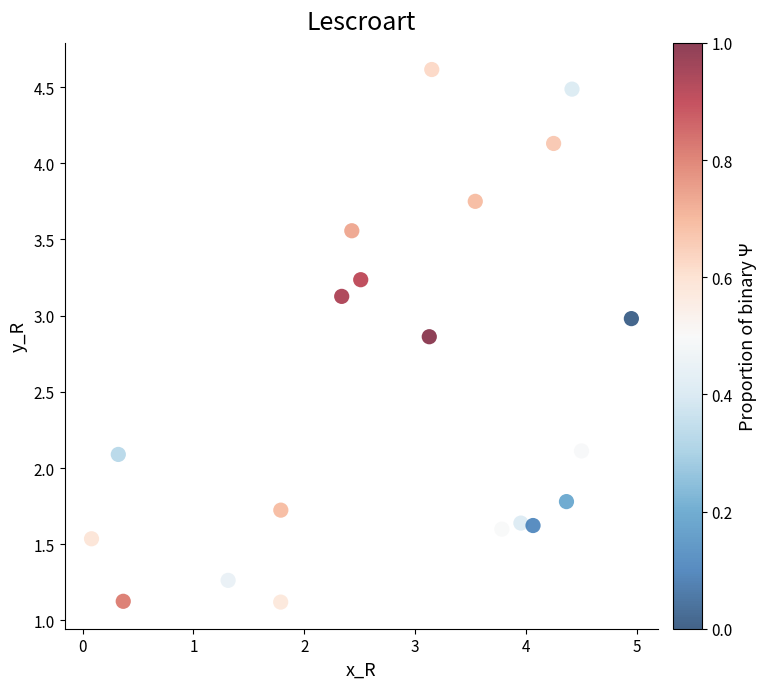

What is the range of X values (max minus min)?

4.9